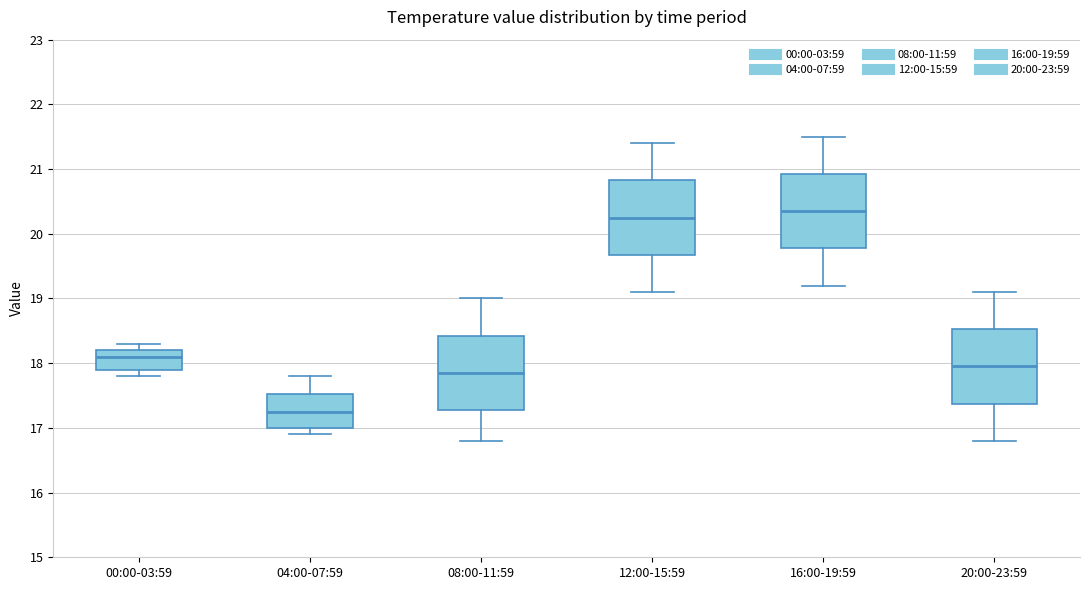

Where is the lower edge of the box for 20:00-23:59 on the y-axis? The values are not printed on the chart, so give them approximately, as read against the axis.

17.4